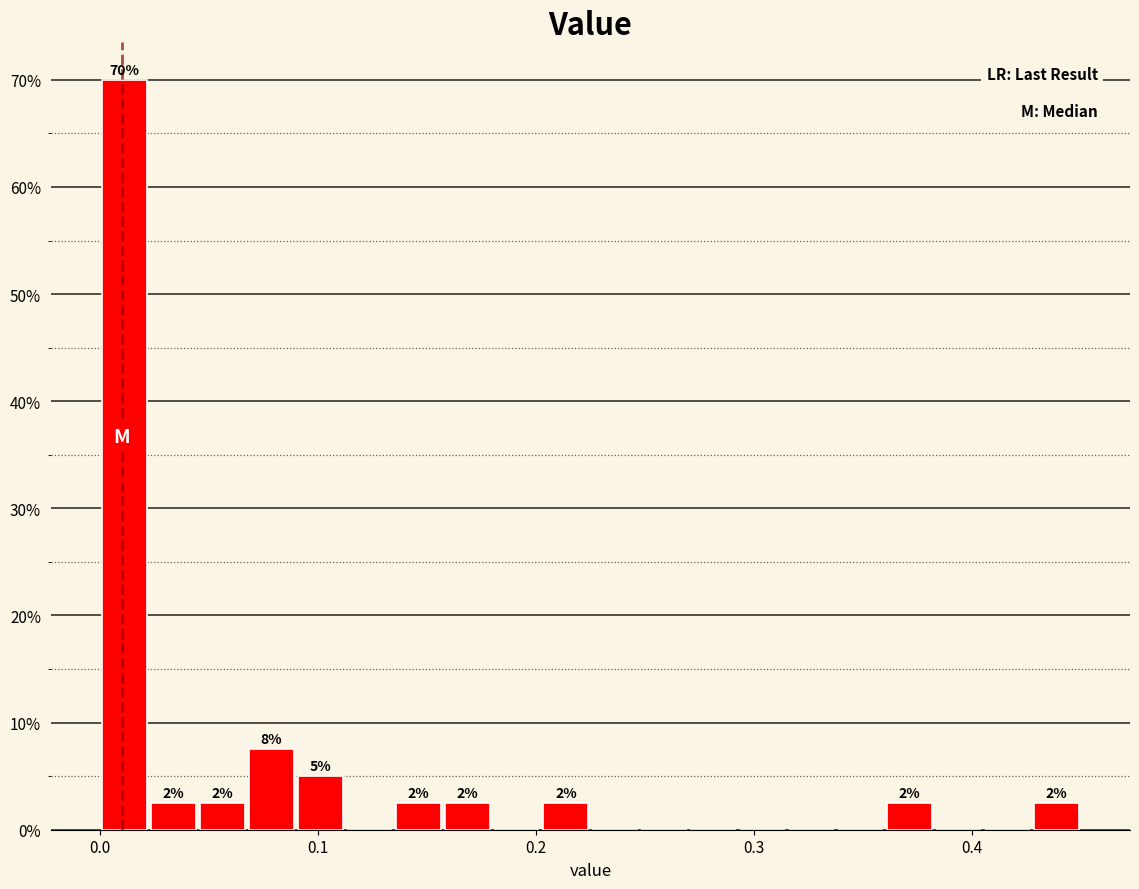

Read against the x-axis, roughly where is the centre of the tallest bar?

0.01